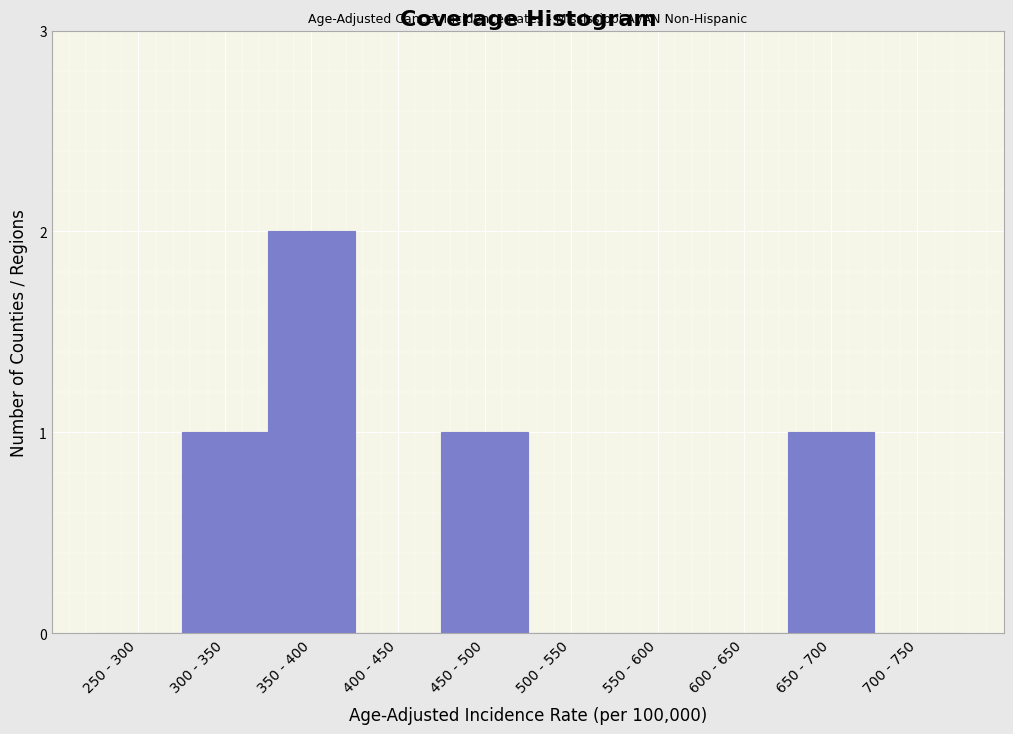

Reading left to right, transcribe all the data shown in this chart.

250 - 300=0	300 - 350=1	350 - 400=2	400 - 450=0	450 - 500=1	500 - 550=0	550 - 600=0	600 - 650=0	650 - 700=1	700 - 750=0